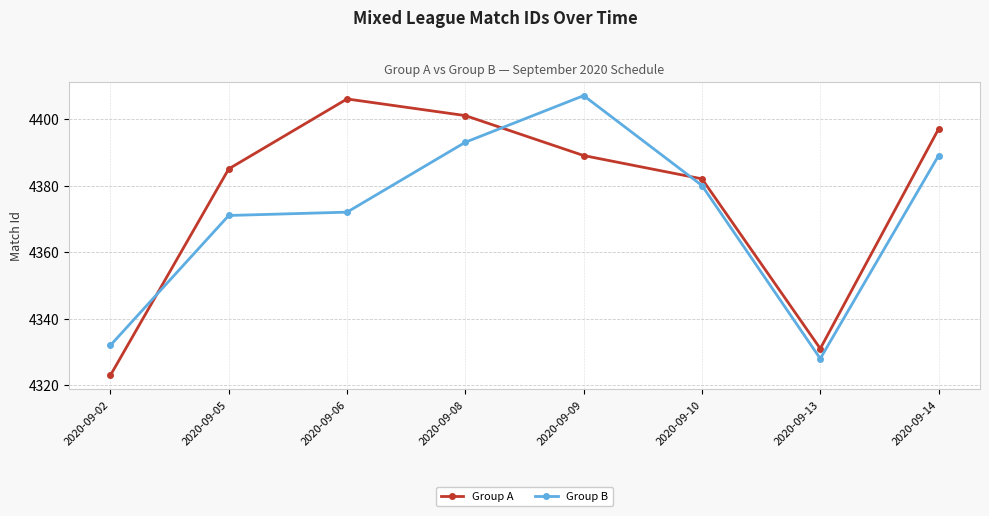

List the series in order of their peak value, highest first.

Group B, Group A